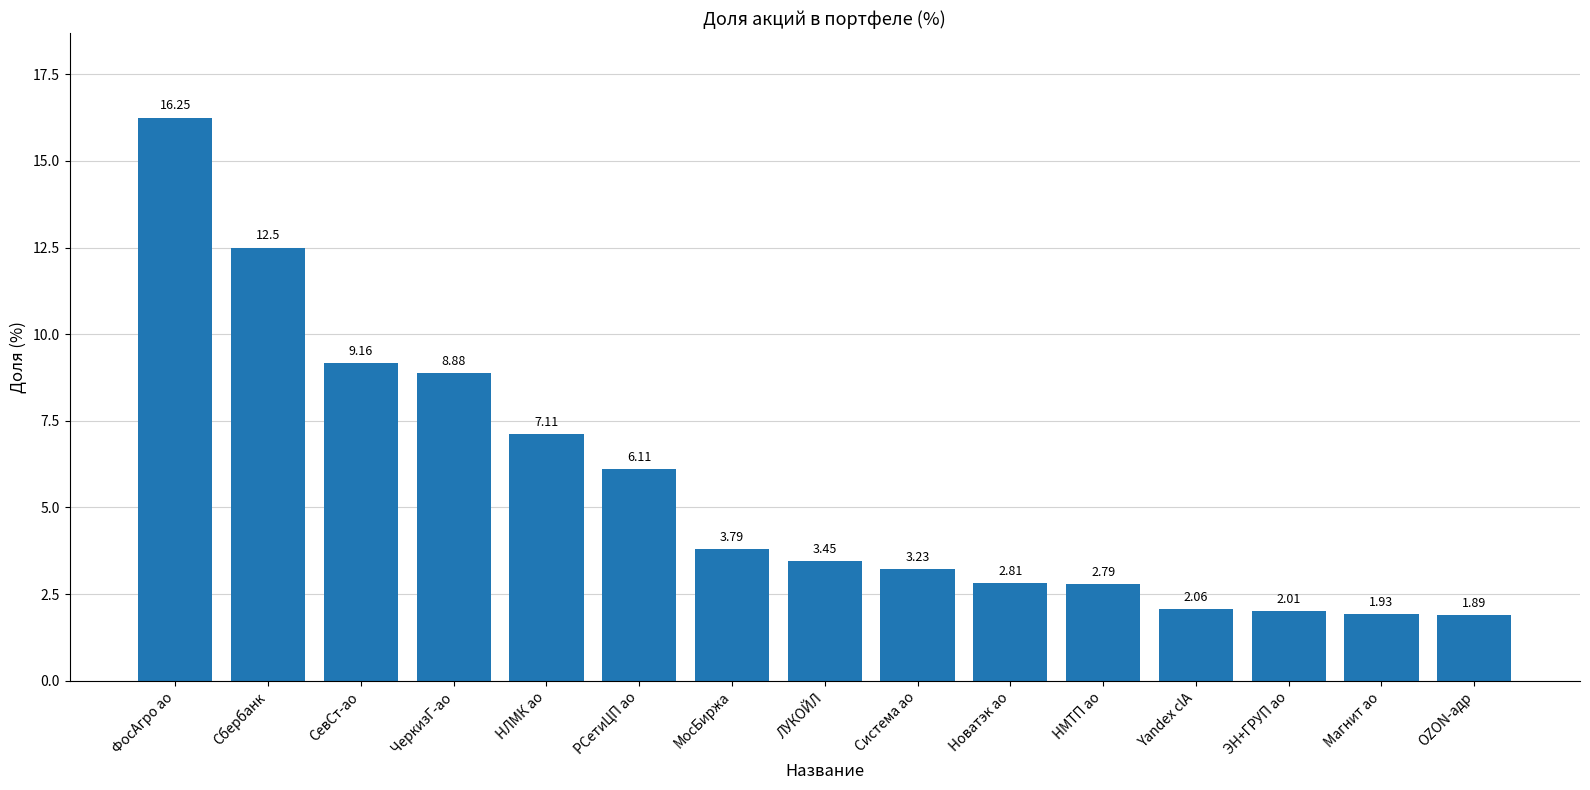

What is the average value?

5.6